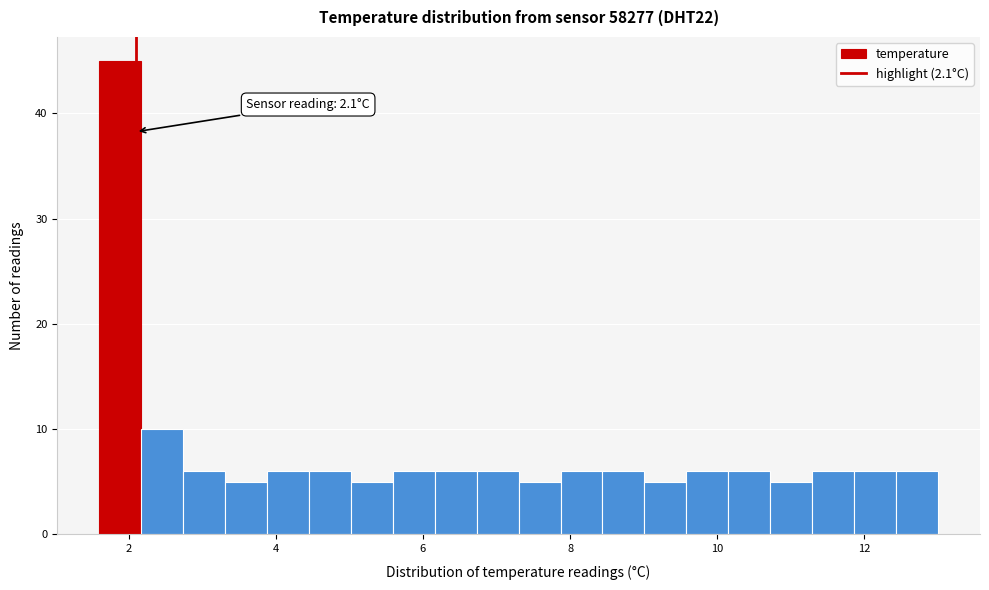

Read against the x-axis, roughly where is the centre of the tallest bar?

1.8